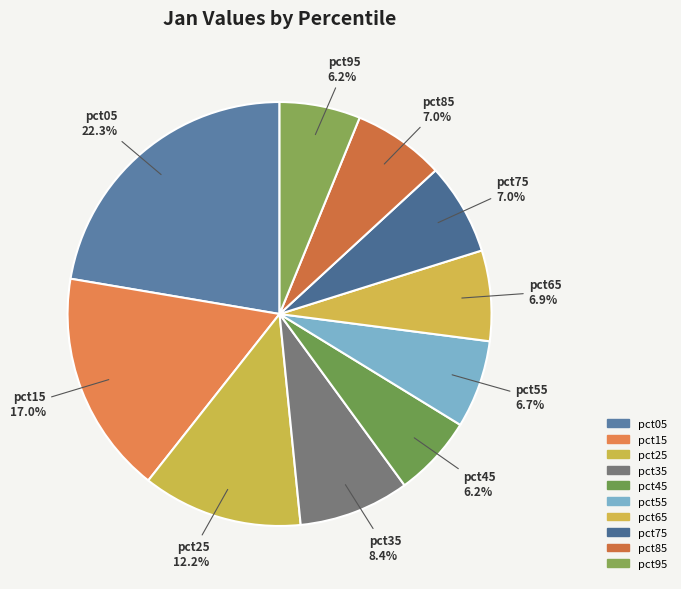

How many slices are in this pie chart?

10